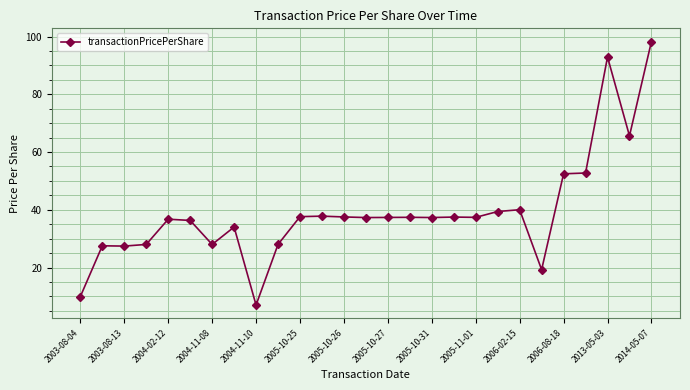

What is the sum of all values?

1060.6